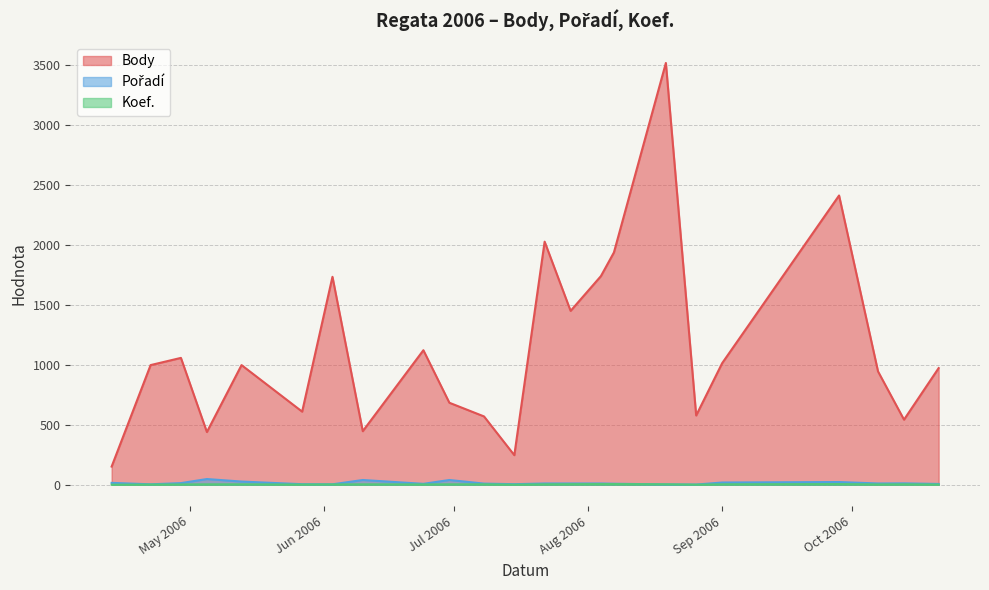

What is the value of the Body point at the 23rd from the left?

973